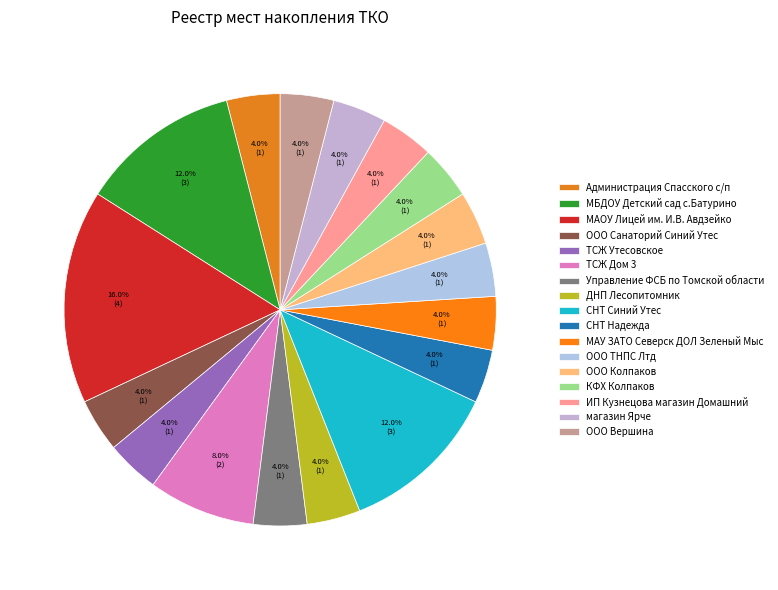

To the nearest percent, what is the difference between the largest and smallest slice percentages?

12%